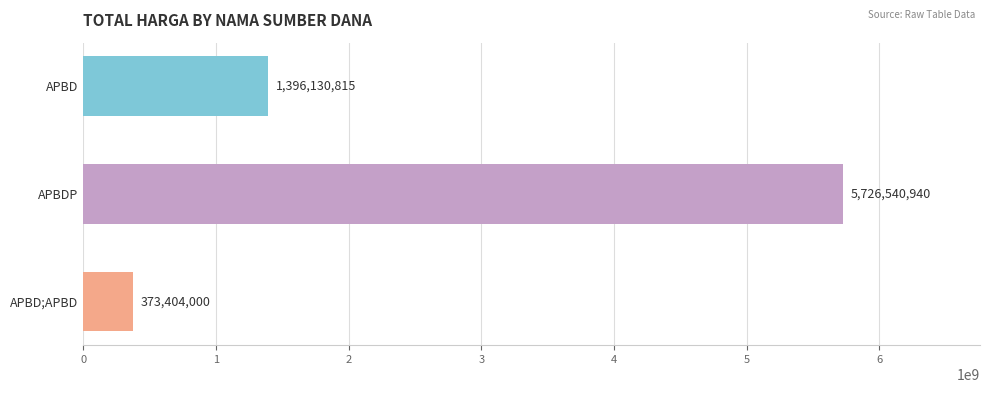

What is the label of the 3rd bar from the top?

APBD;APBD